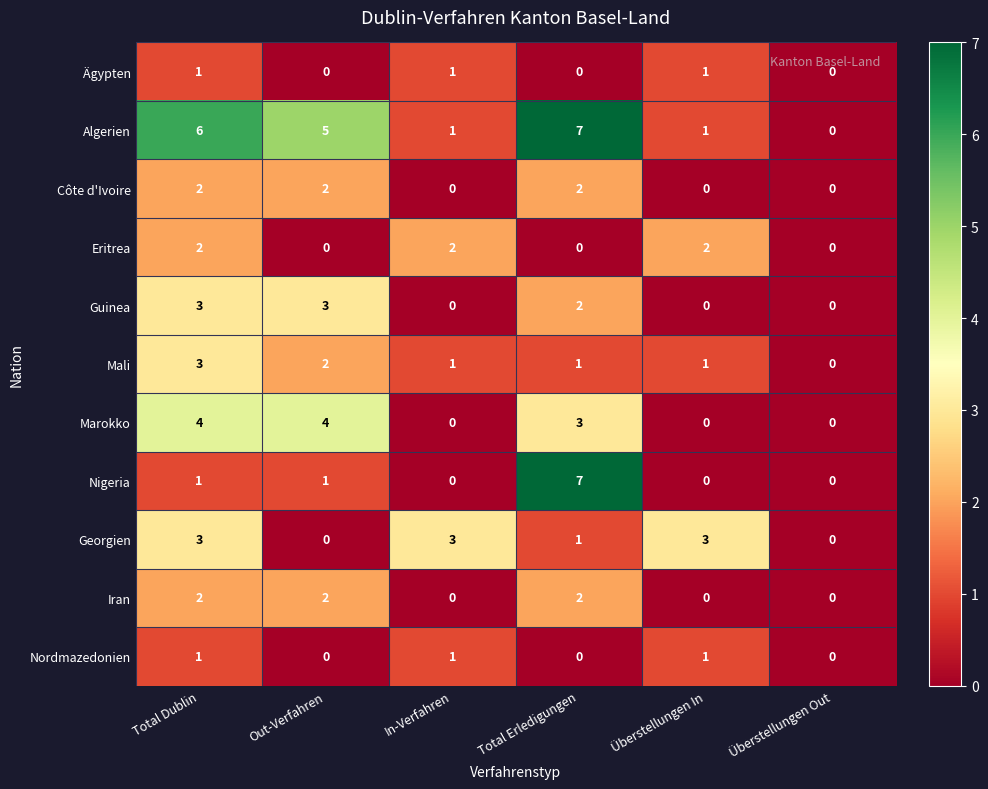

What is the spread (max minus min) of values at Out-Verfahren?

5